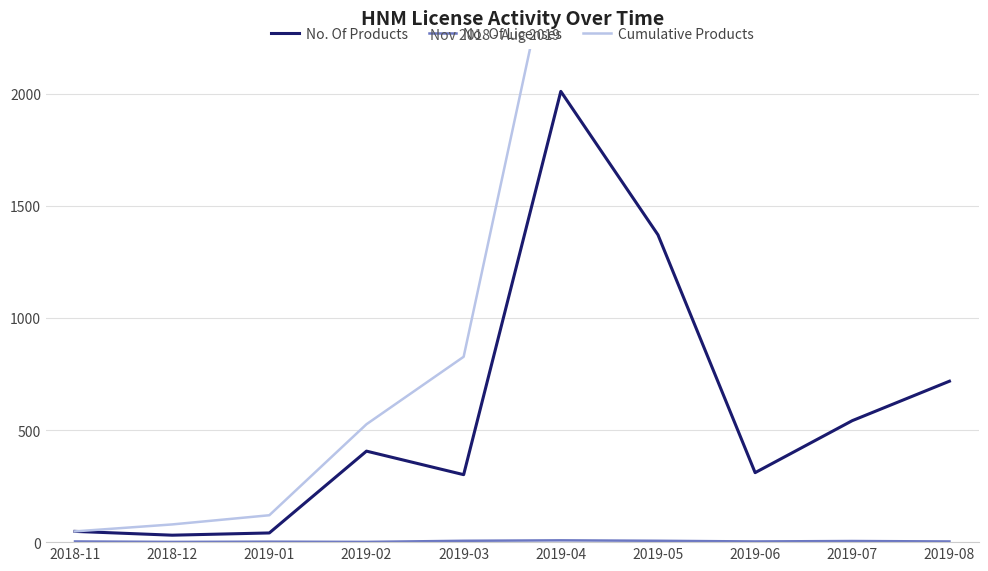

At which label does No. Of Products reach its peak?

2019-04